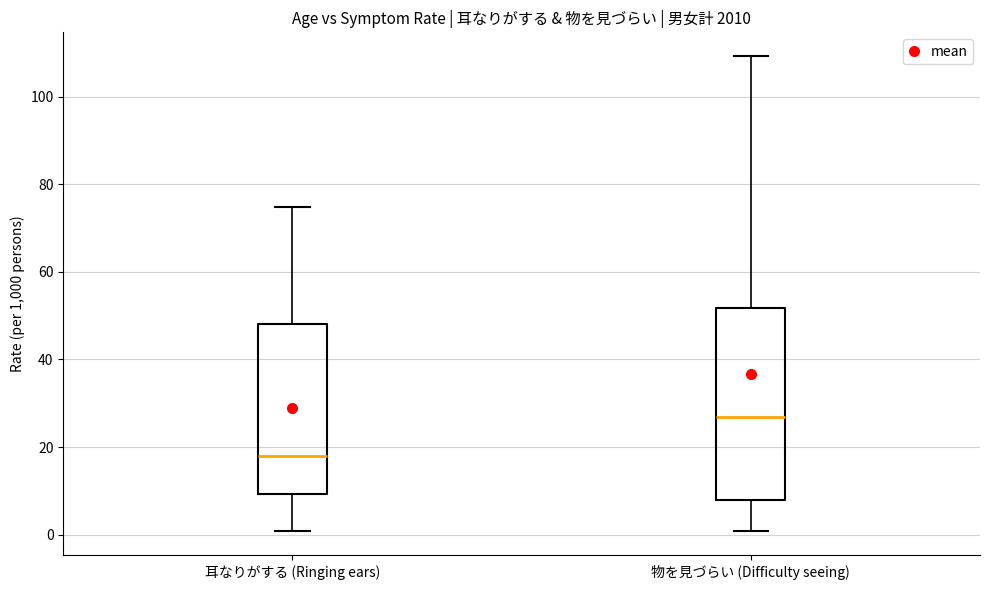

Reading left to right, transcribe this box plot: for each box, give where its median line is, the range the box spans, and where its two whiskers end, as read against the y-axis. The values are not printed on the chart, so give them approximately, as read against the axis.

耳なりがする (Ringing ears): median 18, box 10 to 48, whiskers 0 to 74
物を見づらい (Difficulty seeing): median 26, box 8 to 52, whiskers 0 to 110